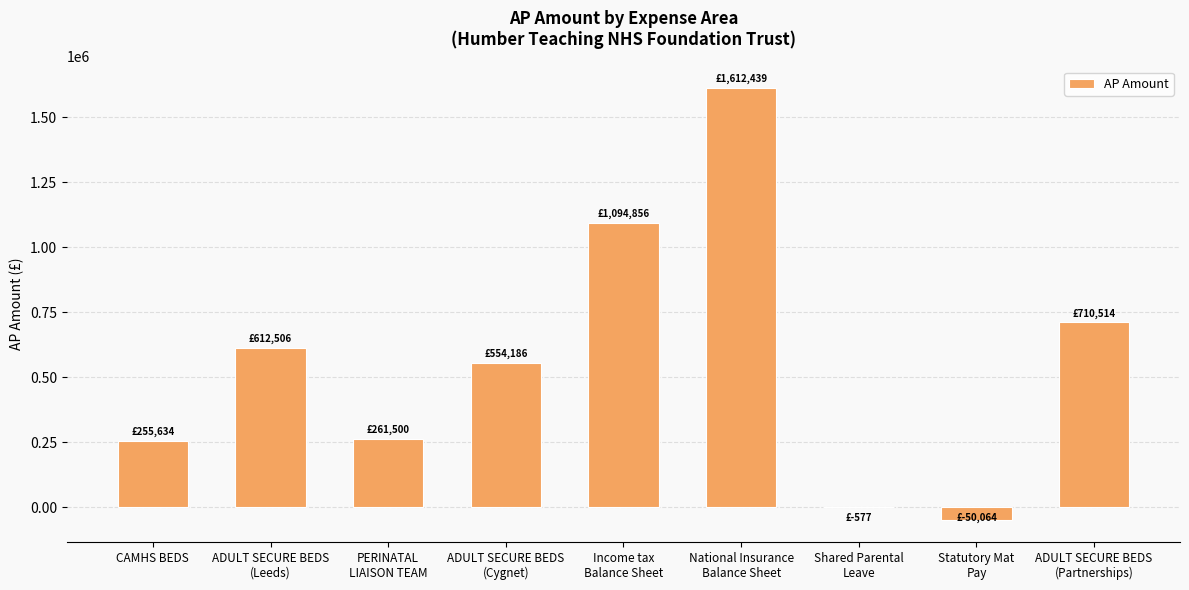

Which category has the highest value across all series?

National Insurance
Balance Sheet